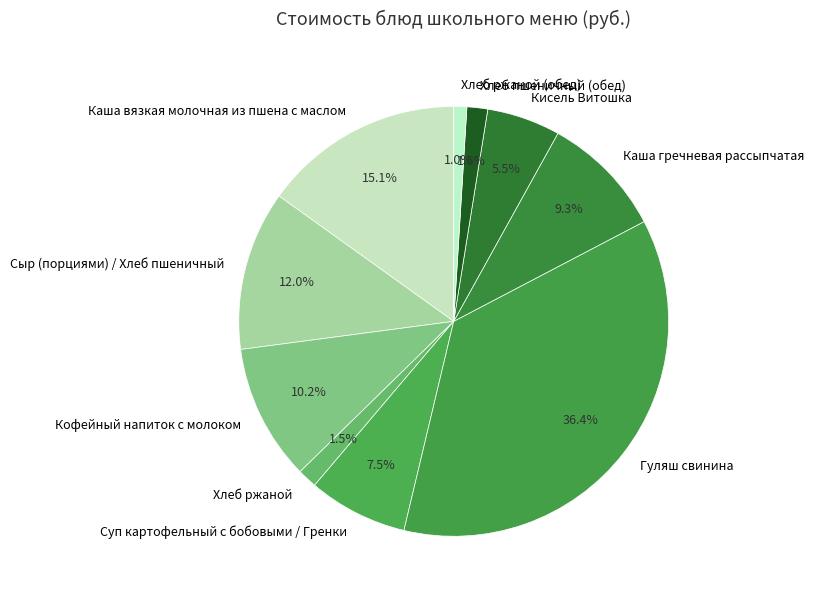

To the nearest percent, what is the average slice percentage?

10%